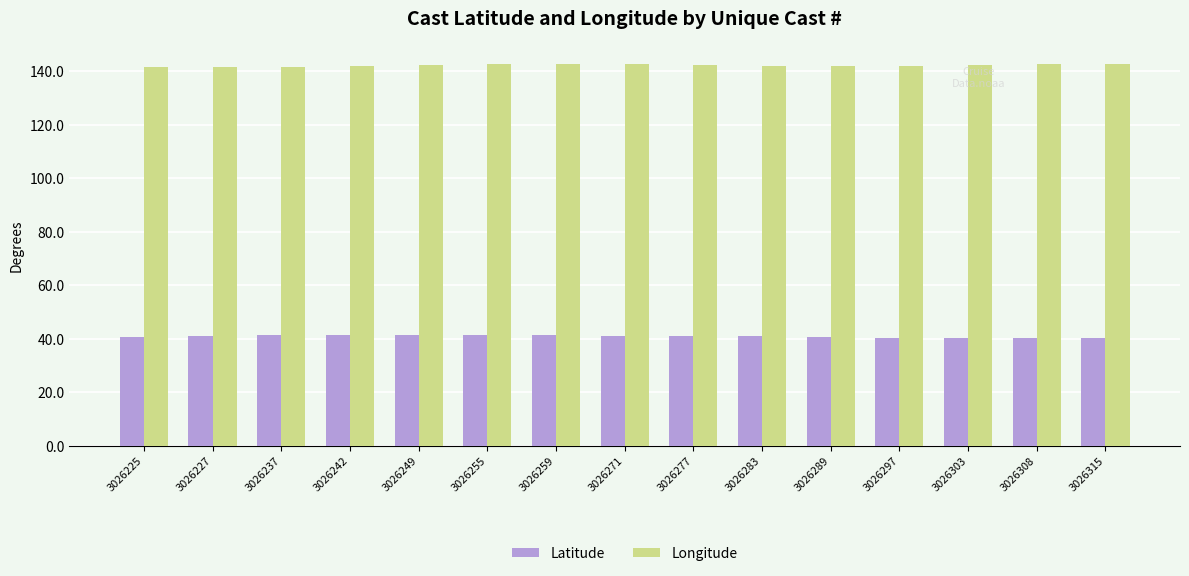

What is the value of the Latitude bar at the 12th from the left?

40.5